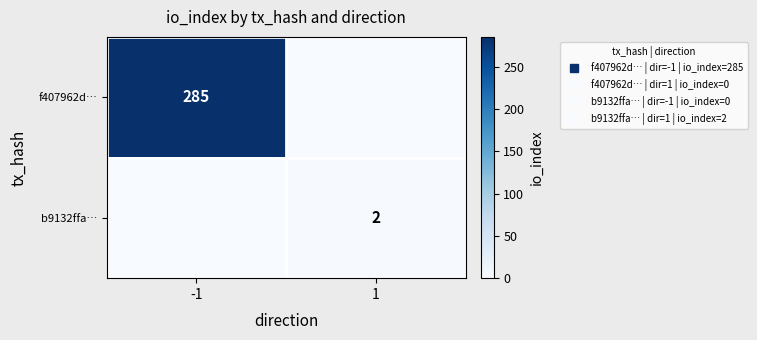

The b9132ffa… series shows 2 at 1. True or false?

True